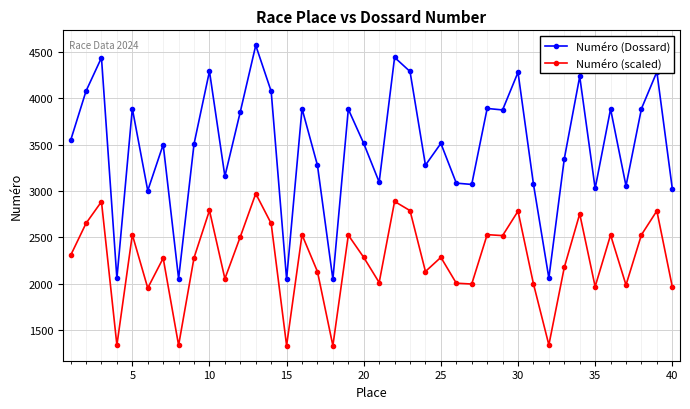

Which series has the largest range (max minus min)?

Numéro (Dossard)